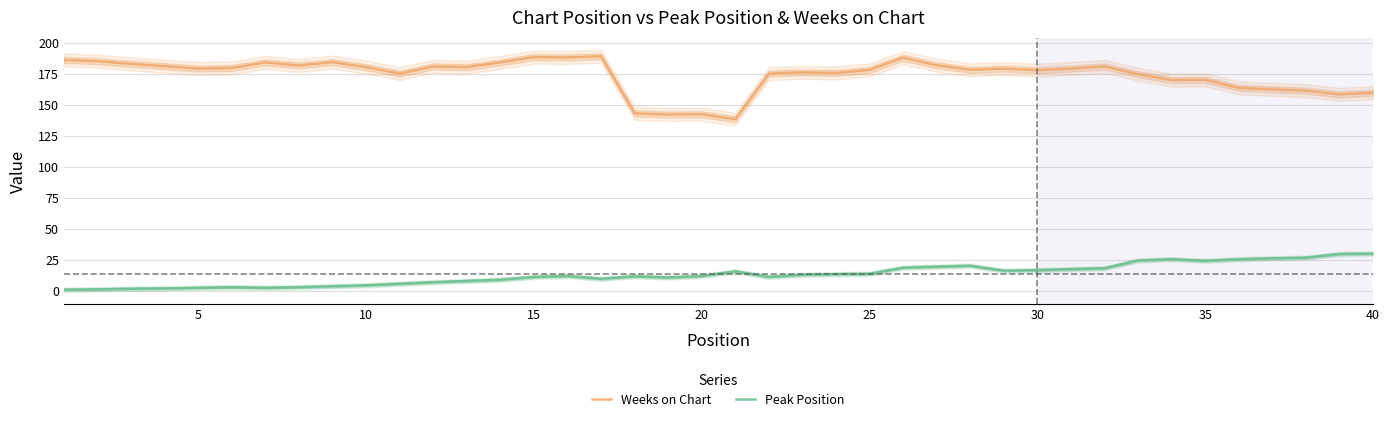

What are all the series names shown in the legend?

Weeks on Chart, Peak Position